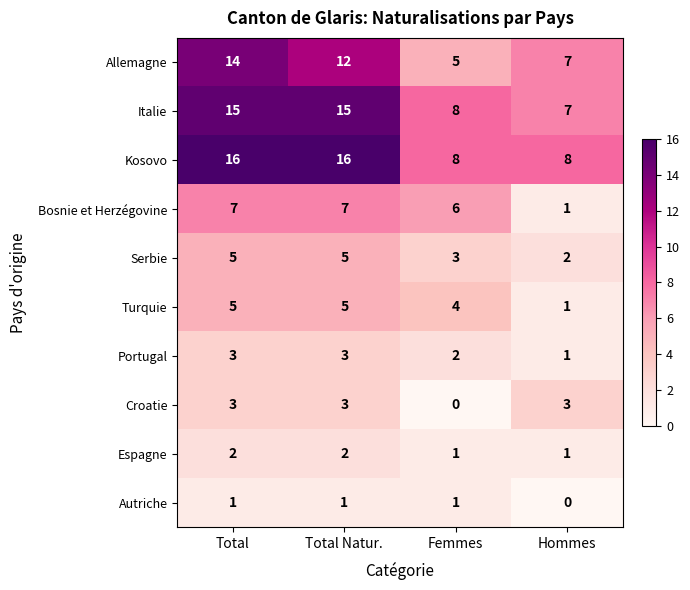

At how many categories does at least one series exceed 12?

2